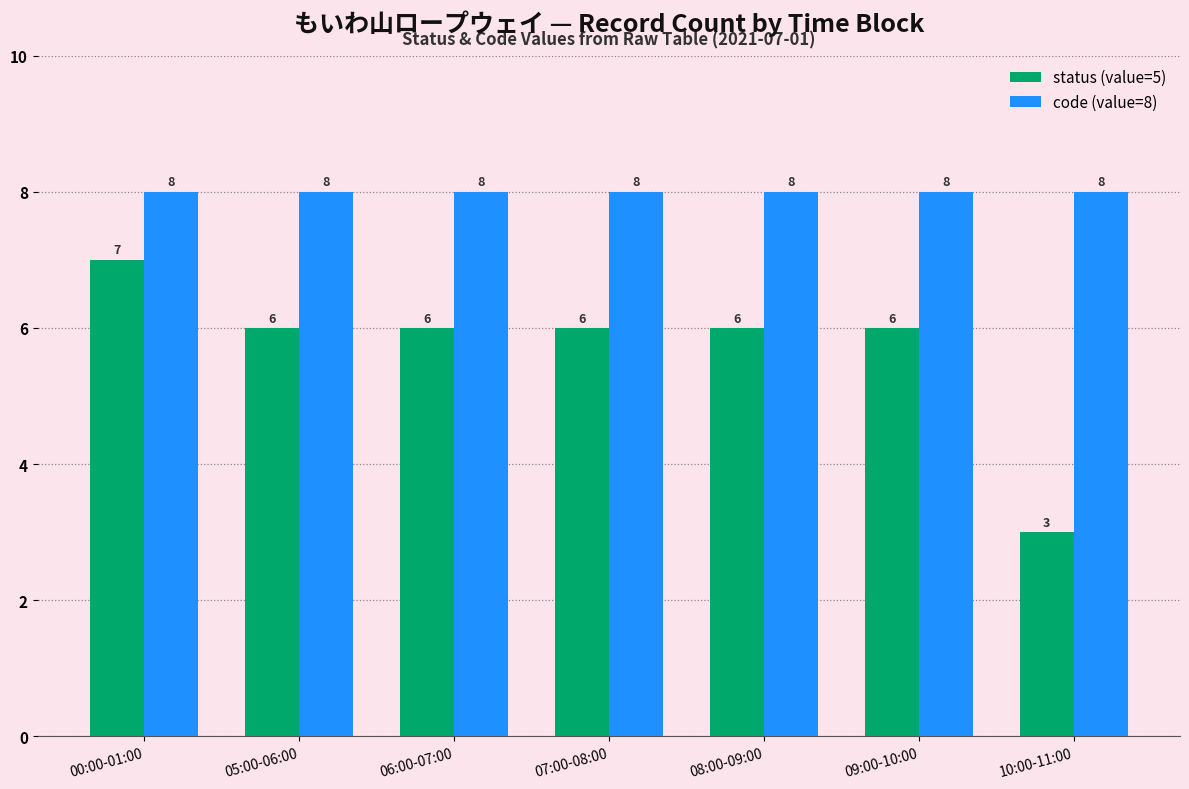

Reading left to right, list all the values displayed in this chart.

status (value=5): 7	6	6	6	6	6	3
code (value=8): 8	8	8	8	8	8	8